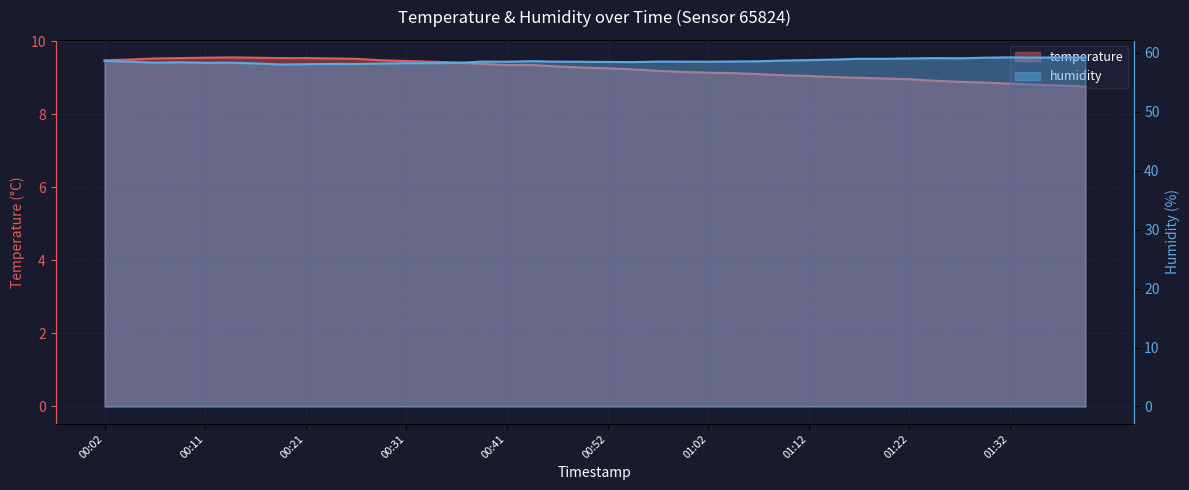

At which label does humidity reach its peak?

01:32